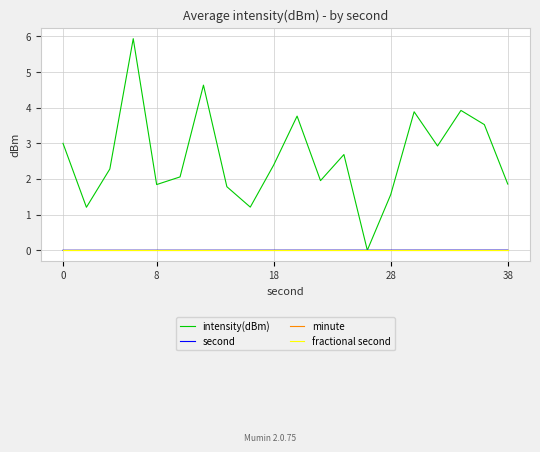

Does the chart have visible grid lines?

Yes